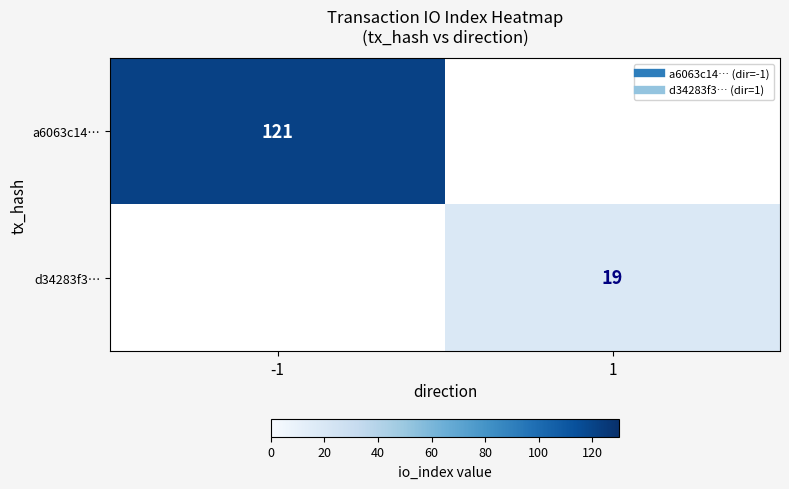

What is the lowest value of the a6063c14… series?

121.0